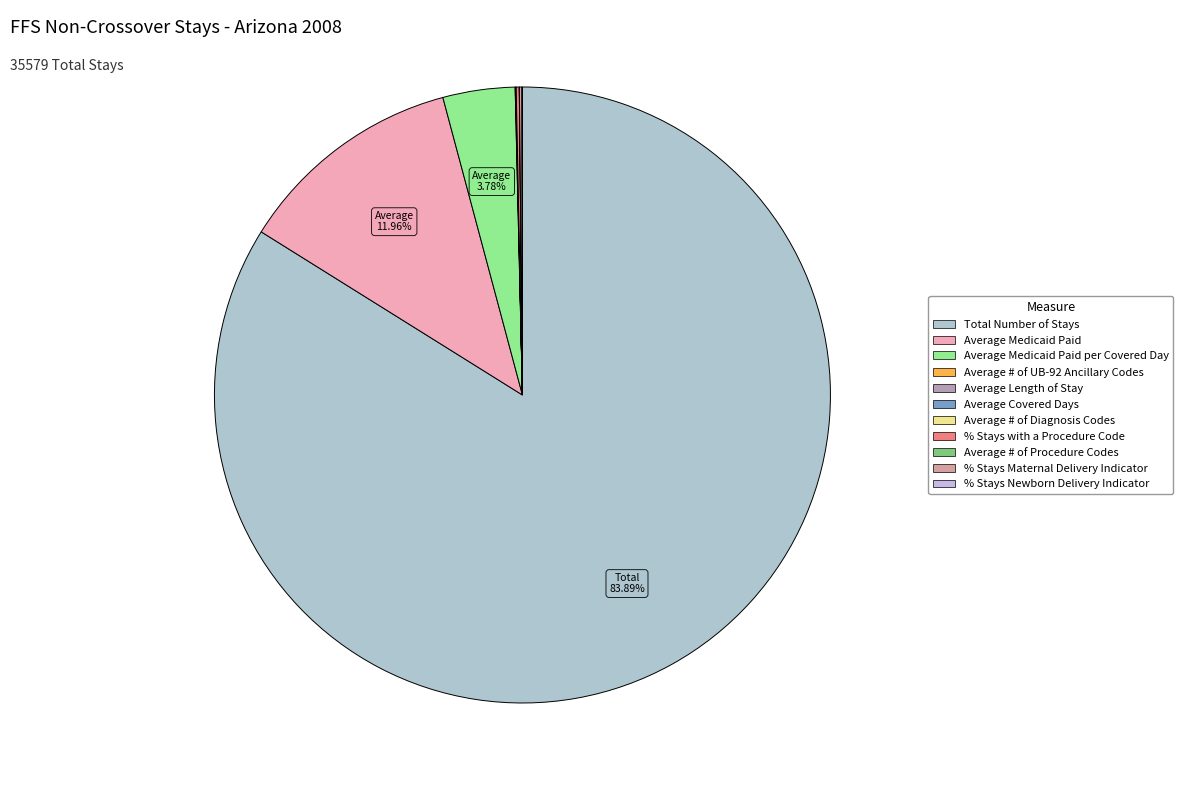

Which category accounts for the majority?

Total Number of Stays